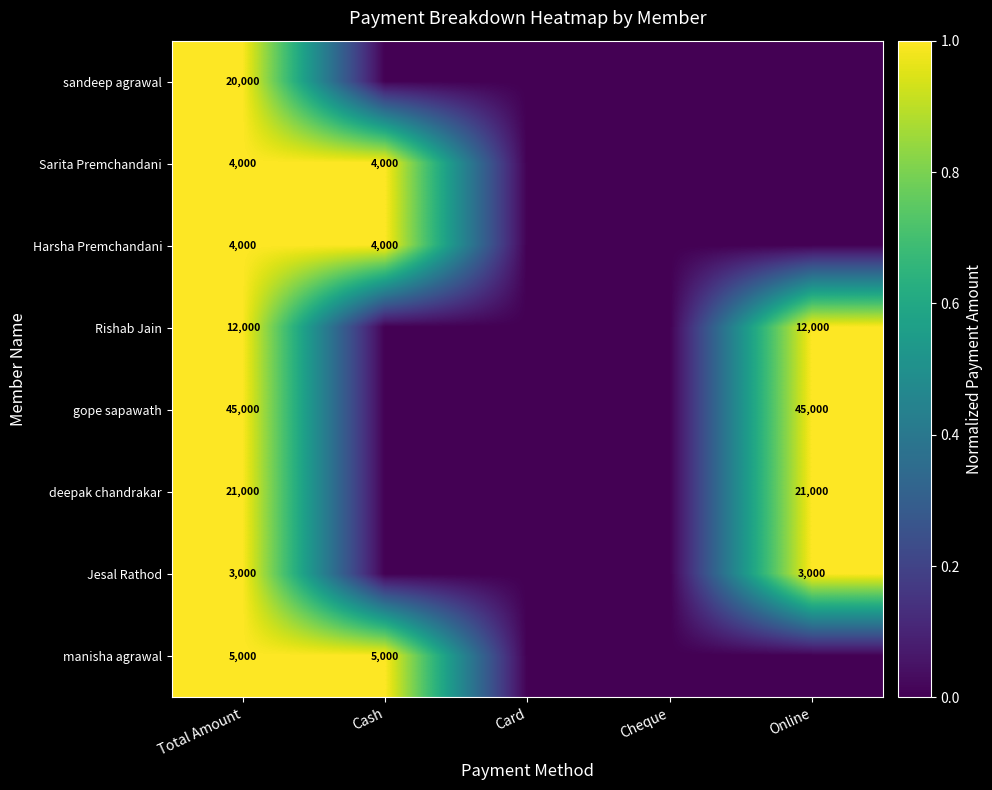

What is the total value across all series at Total Amount?

114000